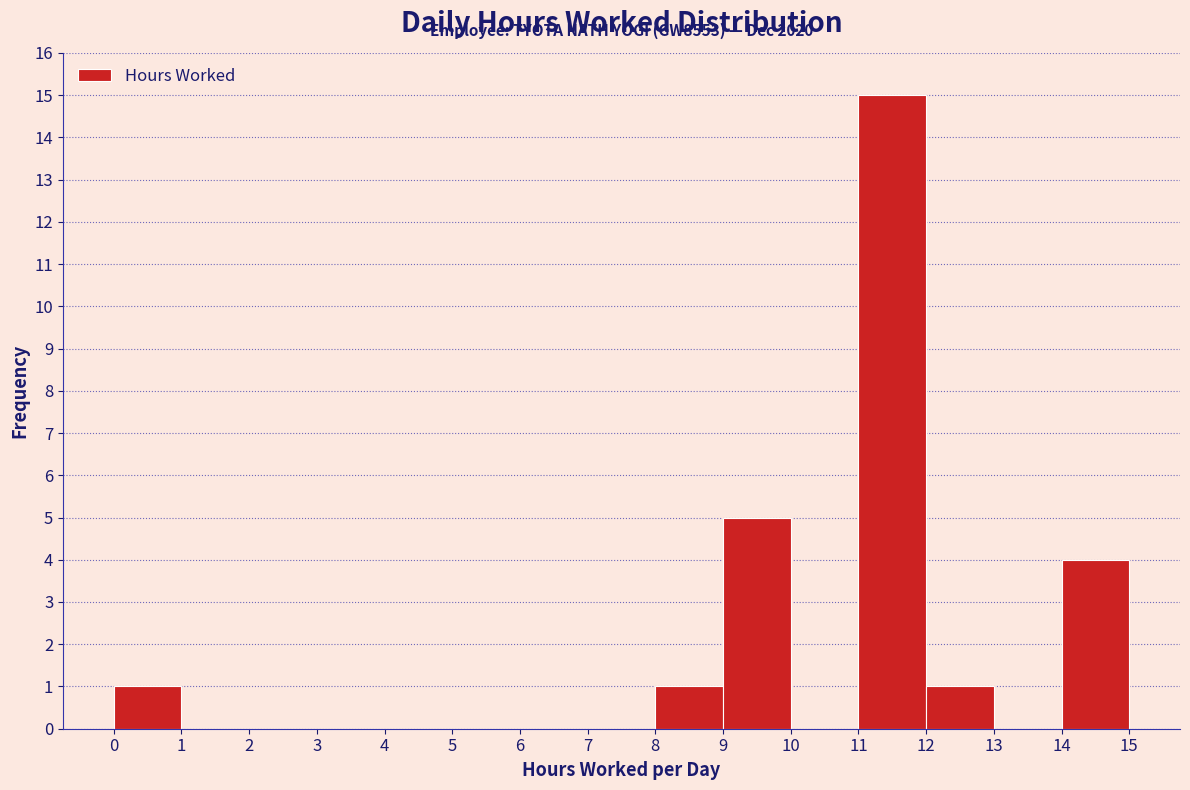

Over which range of the x-axis is the bar tallest?

11 to 12